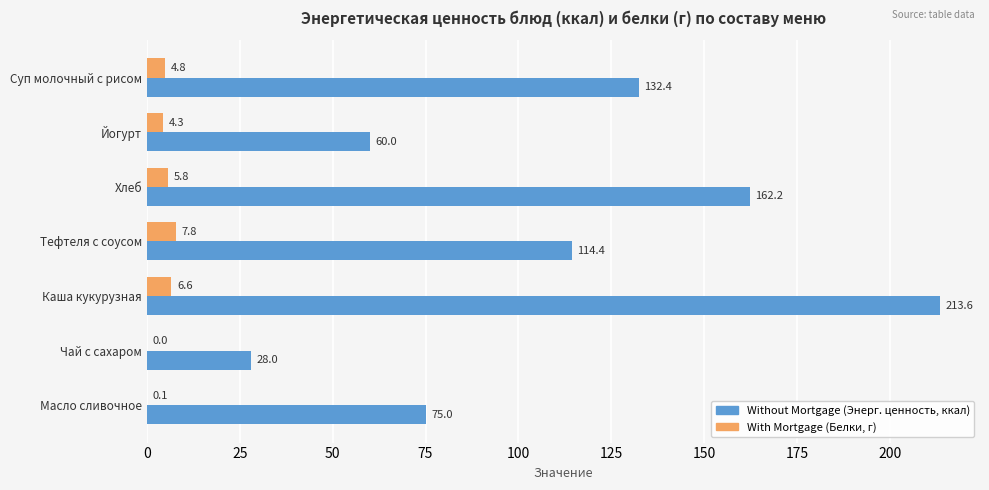

Which label corresponds to the largest value in the chart?

Каша кукурузная